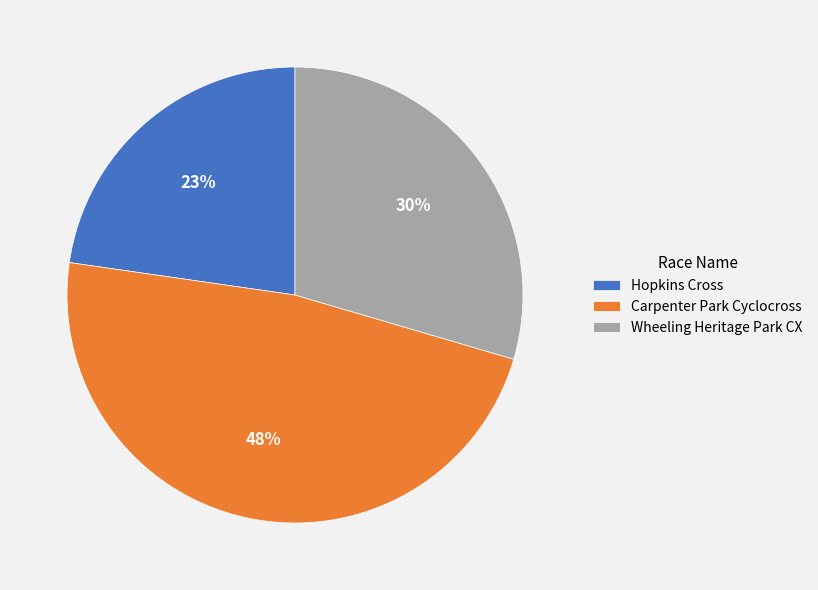

What is the ratio of the value at Hopkins Cross to the value at Carpenter Park Cyclocross?

0.5